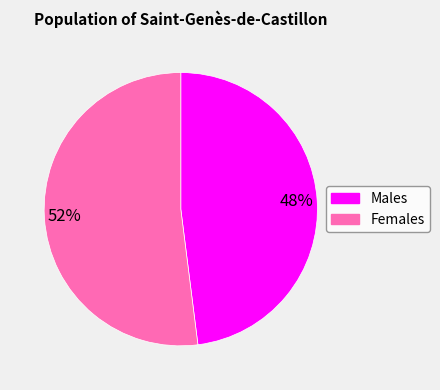

Does any single category account for the majority?

Yes